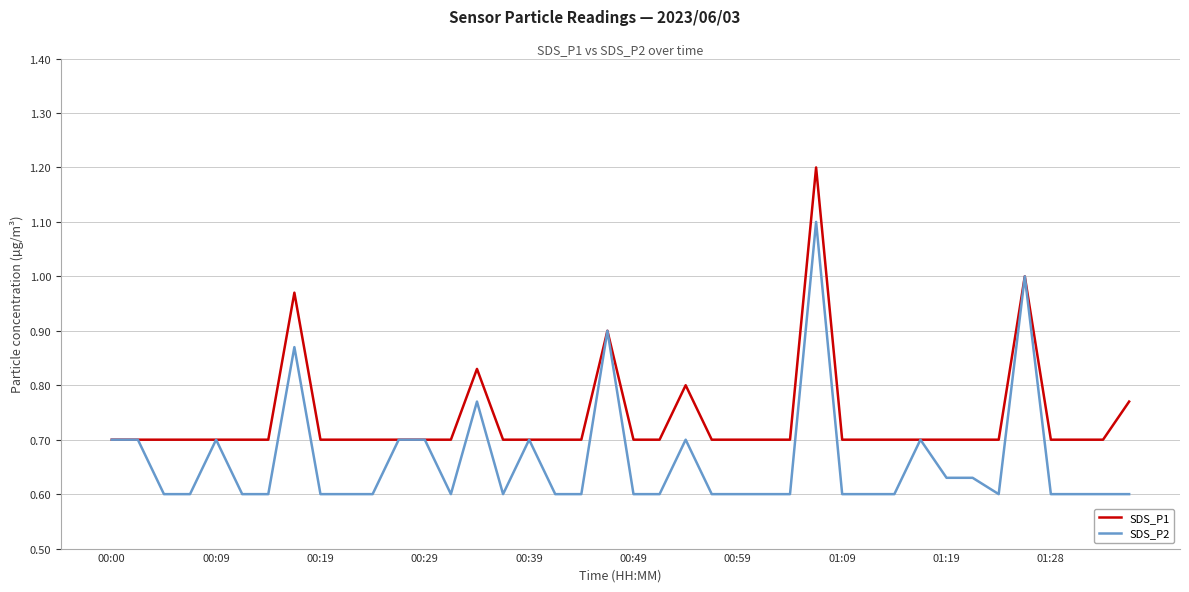

Which series has the largest total across all categories?

SDS_P1